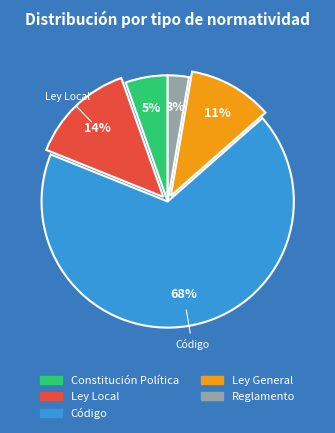

The Reglamento slice represents 3% of the pie. True or false?

True